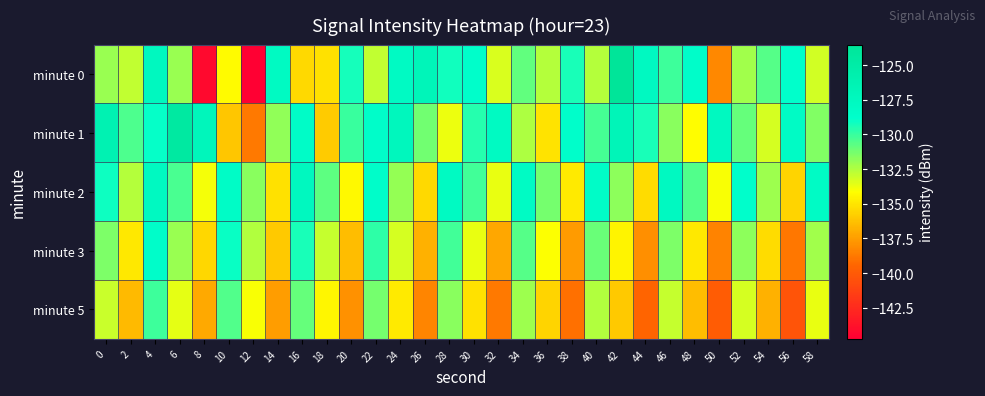

Reading right to left, list all the values displayed in this chart.

minute 0: 58=-133.1	56=-128.9	54=-130.6	52=-132.2	50=-138.2	48=-128.7	46=-130.1	44=-127.8	42=-123.5	40=-132.6	38=-129.4	36=-132.6	34=-130.8	32=-133.4	30=-128.7	28=-129.2	26=-126.9	24=-128.0	22=-132.8	20=-129.3	18=-135.1	16=-135.4	14=-127.9	12=-144.7	10=-134.2	8=-144.2	6=-132.0	4=-127.5	2=-132.8	0=-132.0
minute 1: 58=-131.5	56=-128.1	54=-133.3	52=-130.9	50=-127.6	48=-134.2	46=-131.7	44=-129.4	42=-126.8	40=-130.3	38=-128.7	36=-135.1	34=-132.4	32=-127.9	30=-129.6	28=-133.8	26=-131.2	24=-127.3	22=-128.5	20=-130.0	18=-135.9	16=-128.4	14=-131.9	12=-138.7	10=-136.1	8=-127.1	6=-124.5	4=-128.9	2=-130.4	0=-126.2
minute 2: 58=-128.2	56=-135.6	54=-132.1	52=-128.8	50=-134.0	48=-130.5	46=-127.7	44=-135.3	42=-131.8	40=-128.4	38=-134.8	36=-131.3	34=-128.0	32=-133.7	30=-130.2	28=-127.9	26=-135.4	24=-131.9	22=-128.6	20=-134.3	18=-130.8	16=-127.5	14=-135.2	12=-131.7	10=-128.3	8=-133.9	6=-130.4	4=-127.8	2=-132.6	0=-129.1
minute 3: 58=-132.2	56=-138.8	54=-135.3	52=-131.8	50=-138.4	48=-134.9	46=-131.4	44=-138.0	42=-134.5	40=-131.0	38=-137.6	36=-134.1	34=-130.6	32=-137.2	30=-133.7	28=-130.2	26=-136.8	24=-133.3	22=-129.8	20=-136.4	18=-132.9	16=-129.4	14=-136.0	12=-132.5	10=-129.0	8=-135.5	6=-132.0	4=-128.5	2=-134.9	0=-131.4
minute 5: 58=-133.7	56=-140.3	54=-136.8	52=-133.3	50=-139.9	48=-136.4	46=-132.9	44=-139.5	42=-136.0	40=-132.5	38=-139.1	36=-135.6	34=-132.1	32=-138.7	30=-135.2	28=-131.7	26=-138.3	24=-134.8	22=-131.3	20=-137.9	18=-134.4	16=-130.9	14=-137.5	12=-134.0	10=-130.5	8=-137.1	6=-133.6	4=-130.1	2=-136.5	0=-133.0